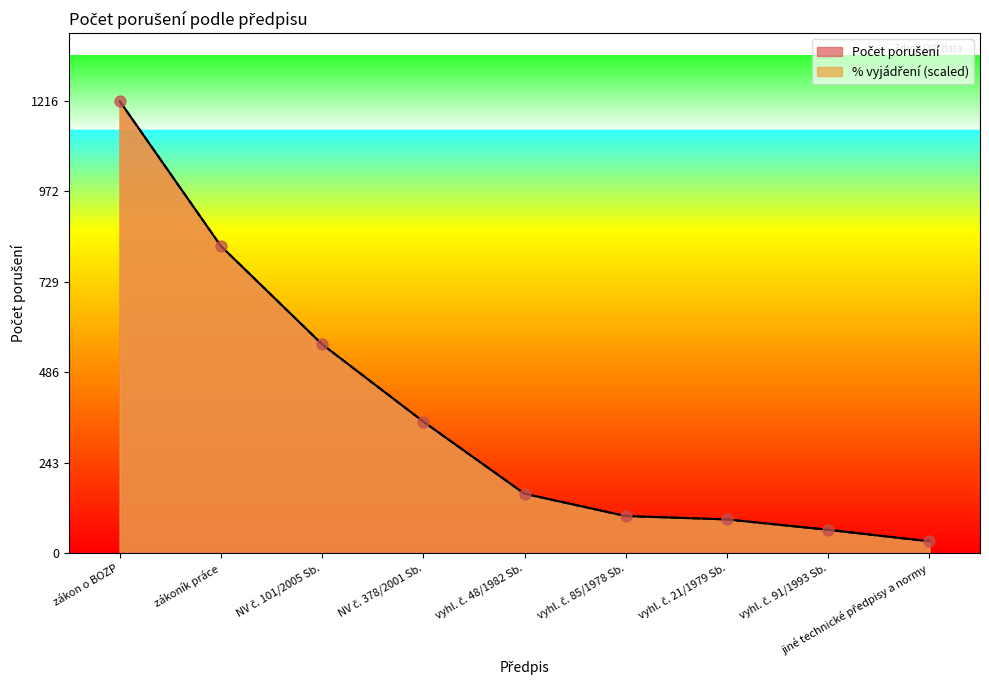

Which series contains the lowest Y value?

% vyjádření